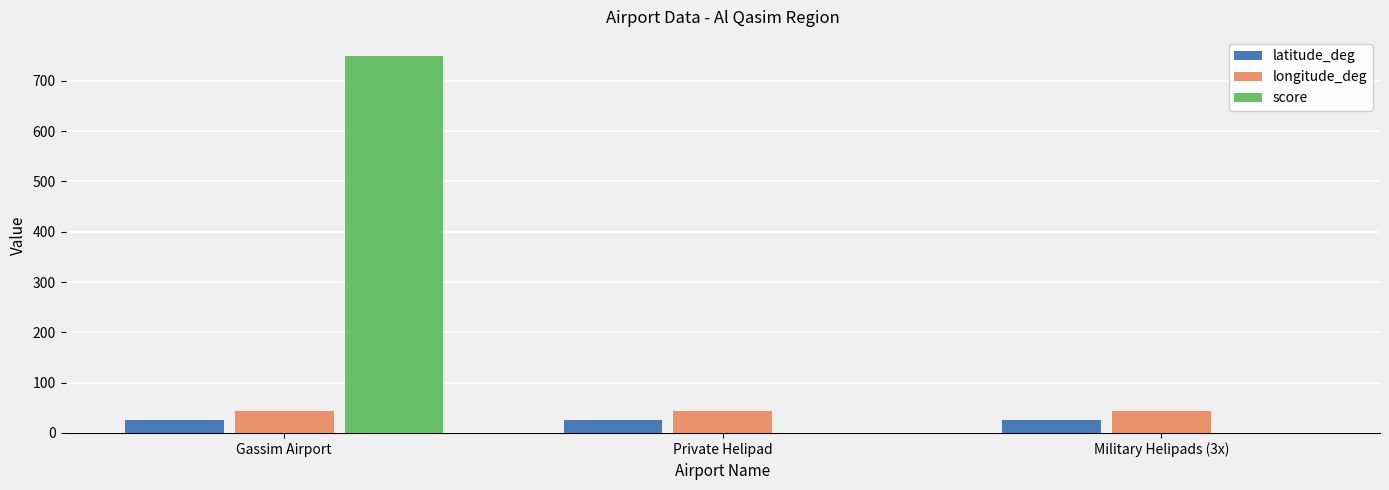

What is the sum of the longitude_deg values at Military Helipads (3x) and Gassim Airport?

87.5